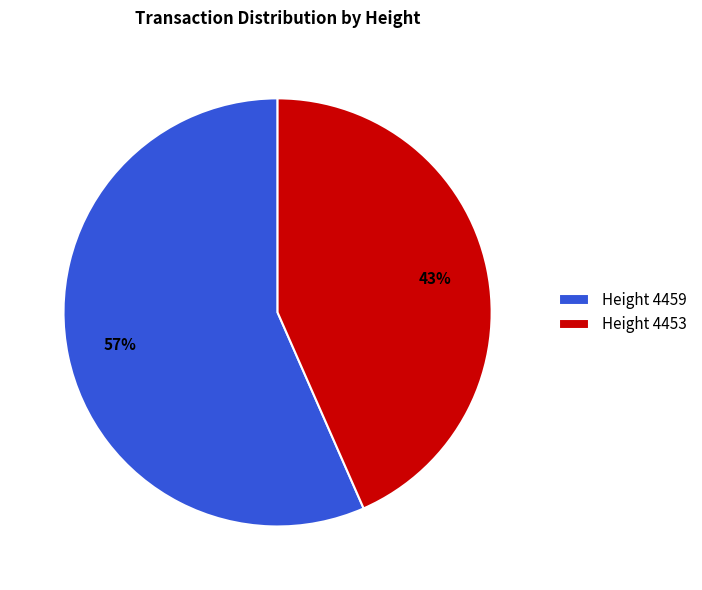

Which slice represents more than half of the pie?

Height 4459